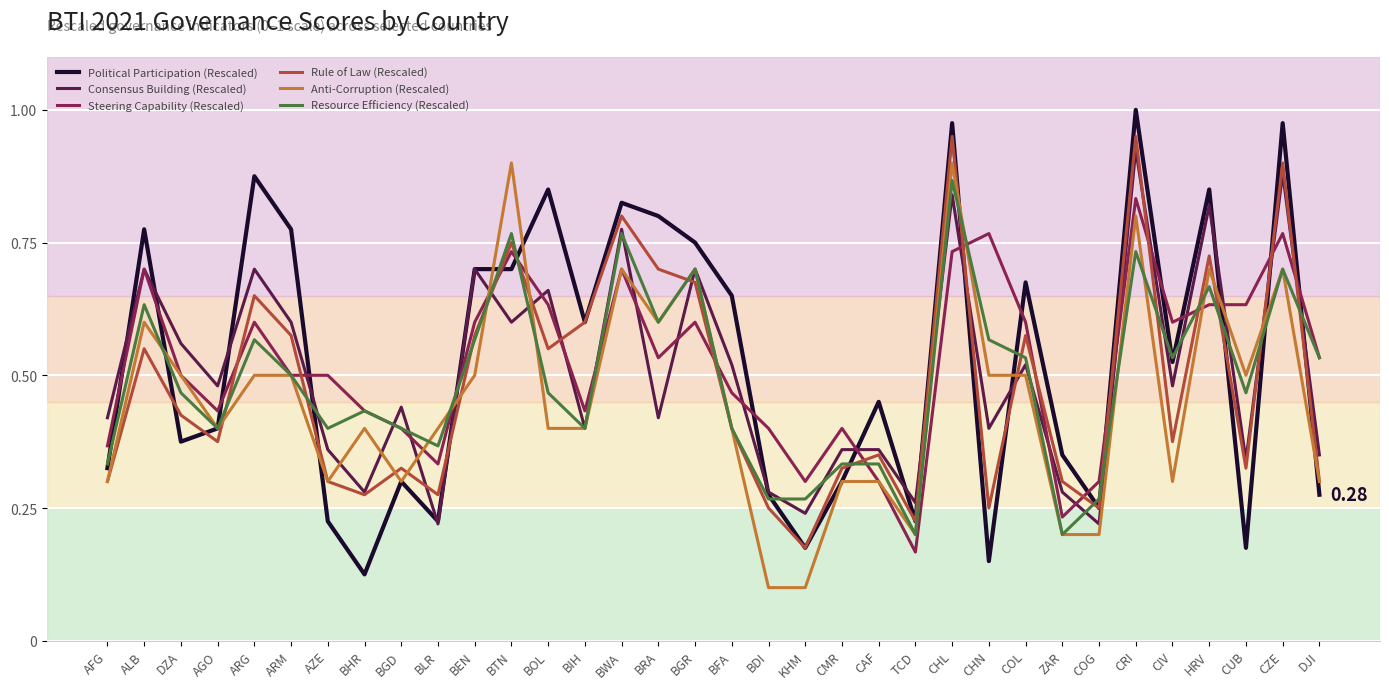

What are all the series names shown in the legend?

Political Participation (Rescaled), Consensus Building (Rescaled), Steering Capability (Rescaled), Rule of Law (Rescaled), Anti-Corruption (Rescaled), Resource Efficiency (Rescaled)